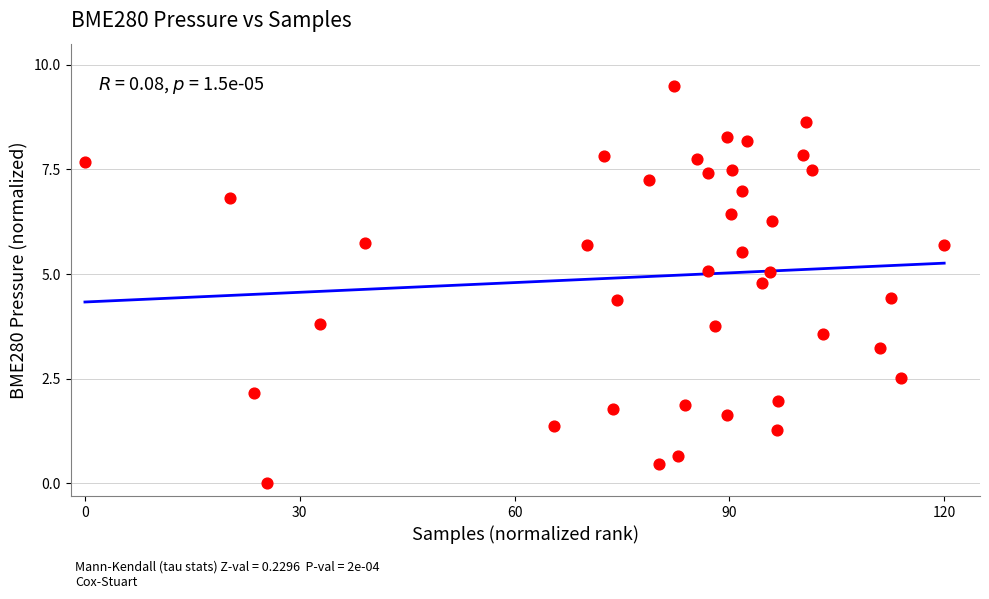

What is the range of X values (max minus min)?

120.0